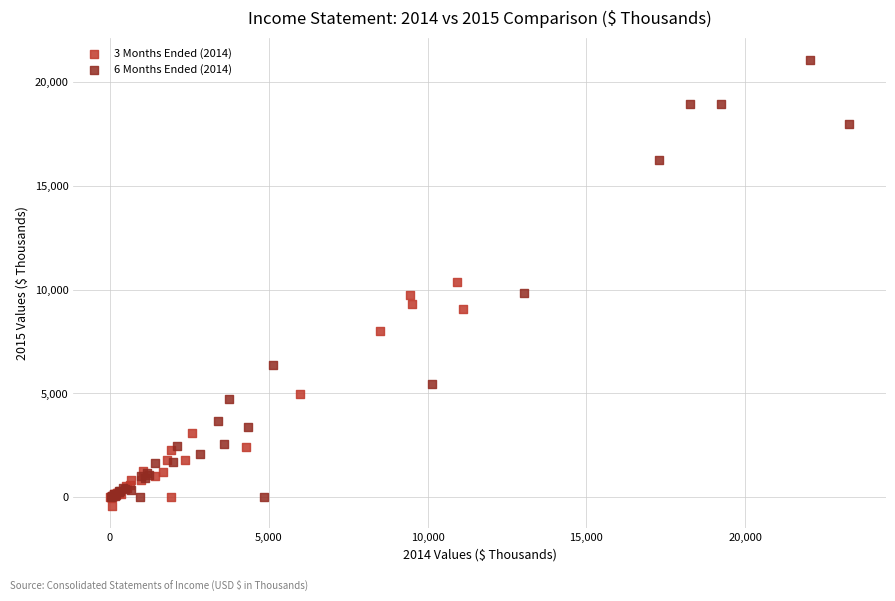

Which series has the largest Y range (max minus min)?

6 Months Ended (2014)